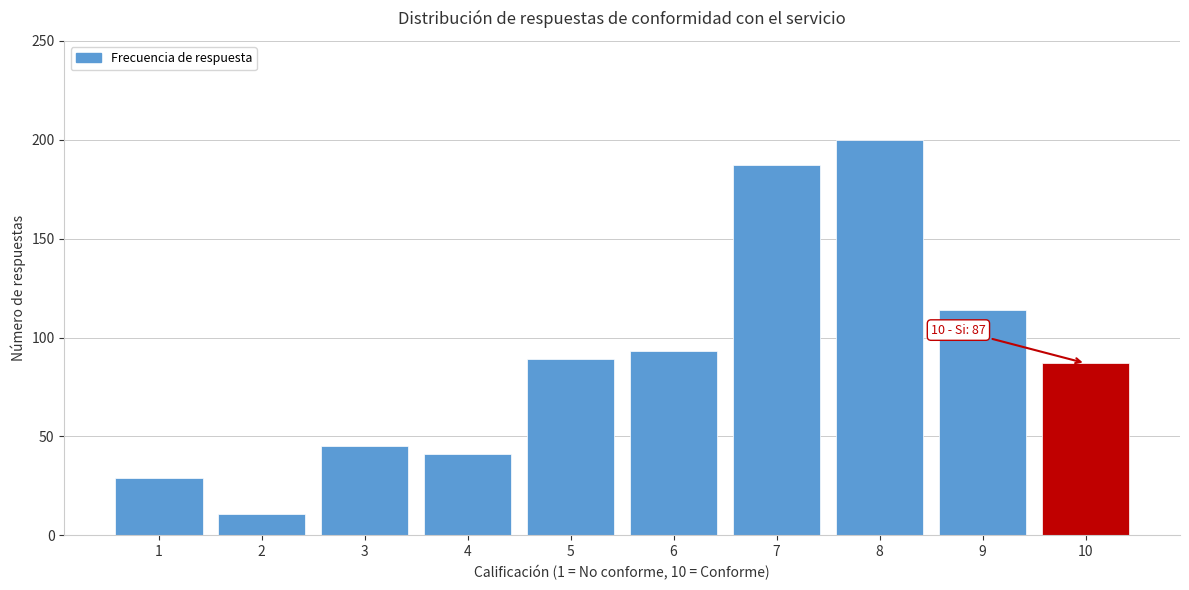

Reading left to right, extract all data points from this chart.

29	11	45	41	89	93	187	200	114	87